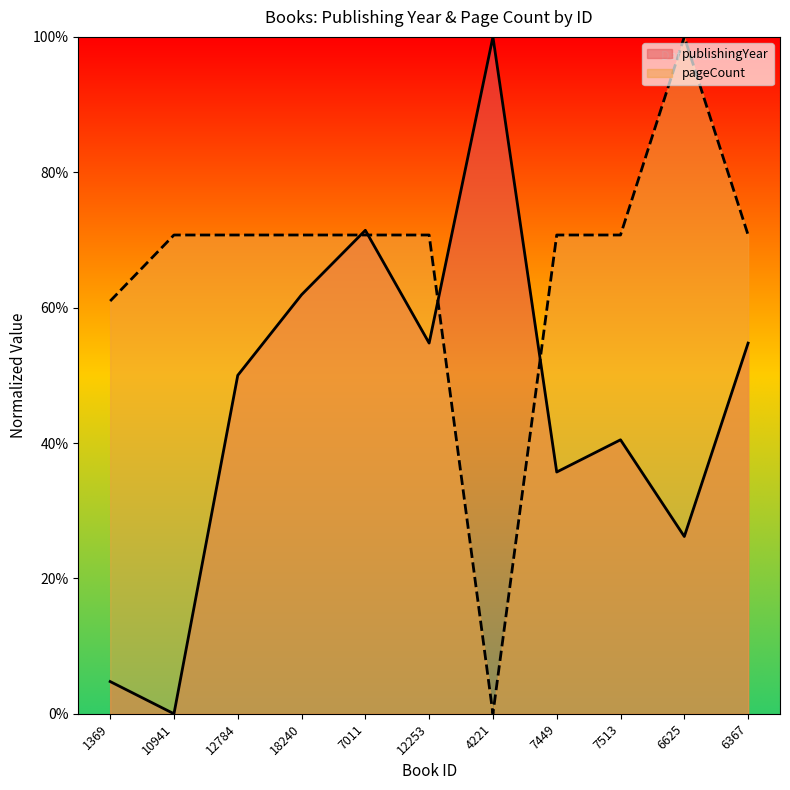

Which category has the highest value in the pageCount series?

6625